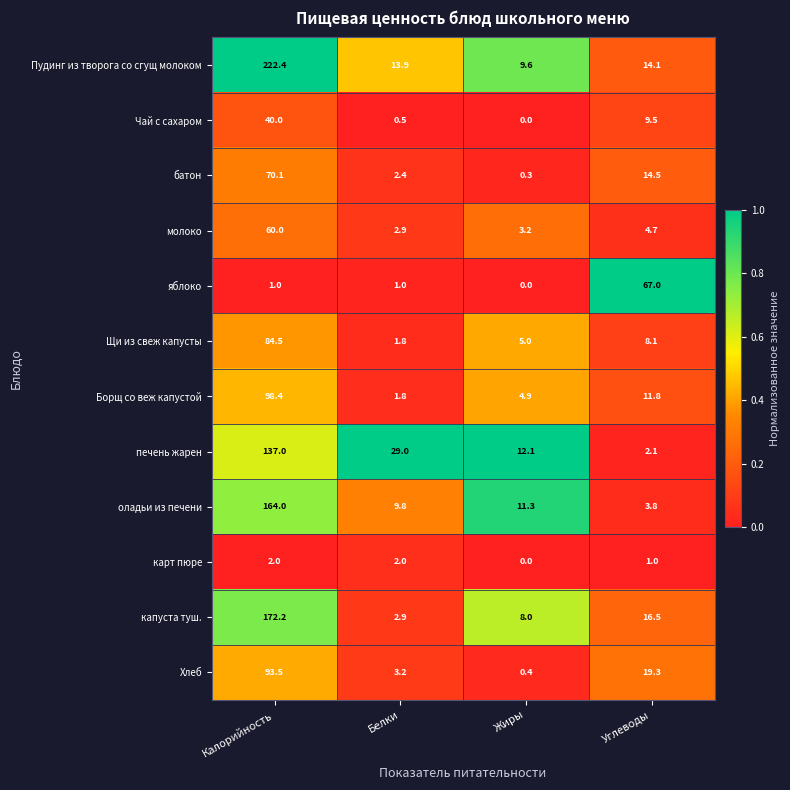

Which series changed the most between Жиры and Углеводы?

яблоко